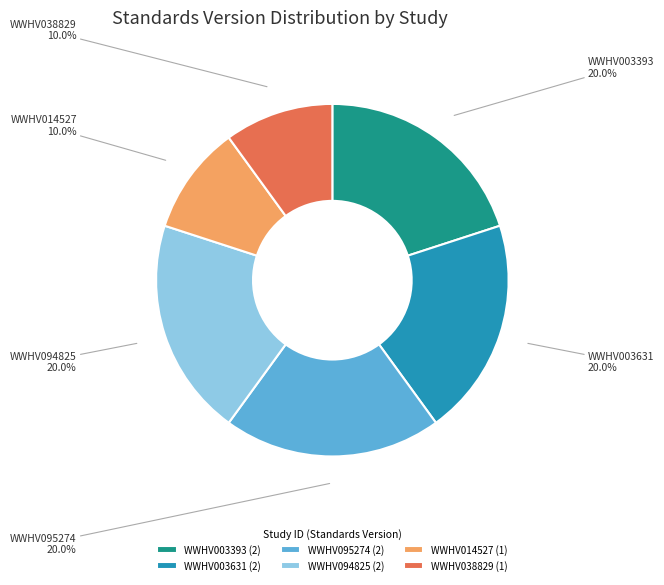

What is the total percentage of WWHV094825 and WWHV003393?

40.0%